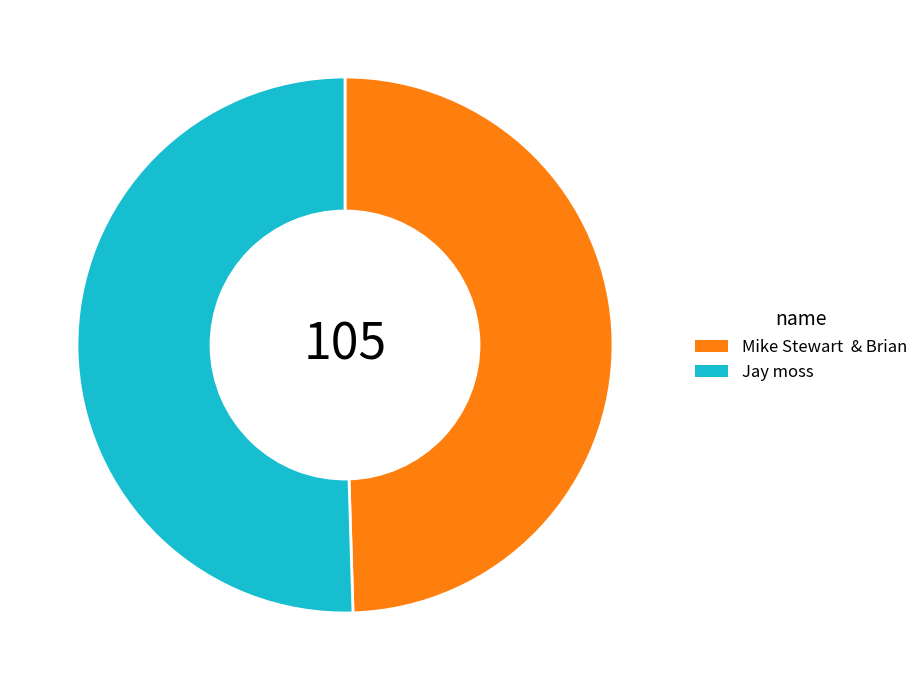

Is the sum of Jay moss and Mike Stewart & Brian greater than half?

Yes